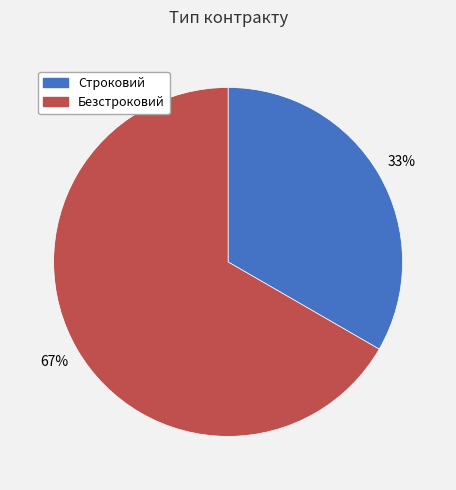

What percentage is the Строковий slice, to the nearest percent?

33%